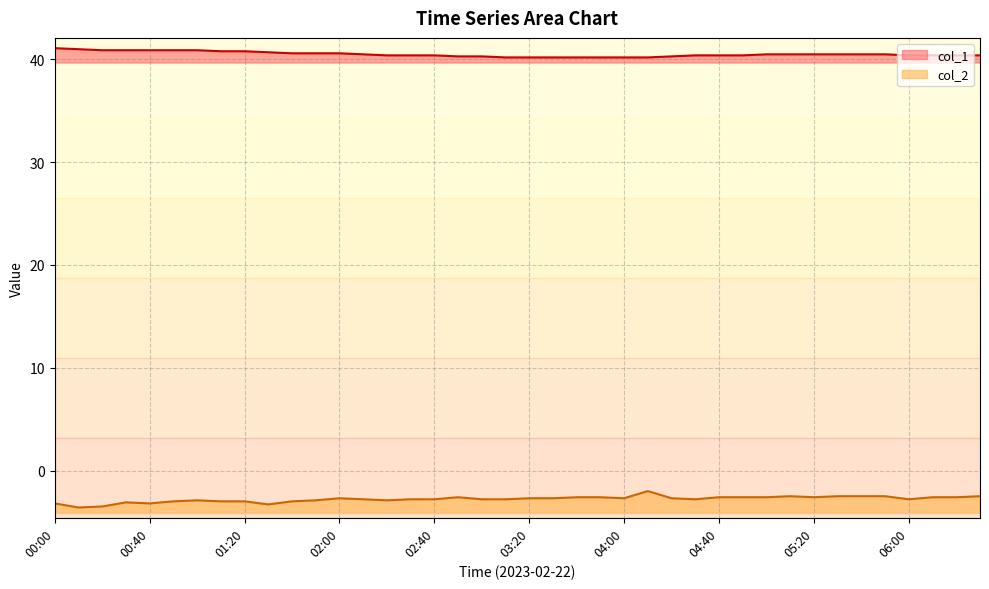

Read the col_2 value at 04:30.

-2.8